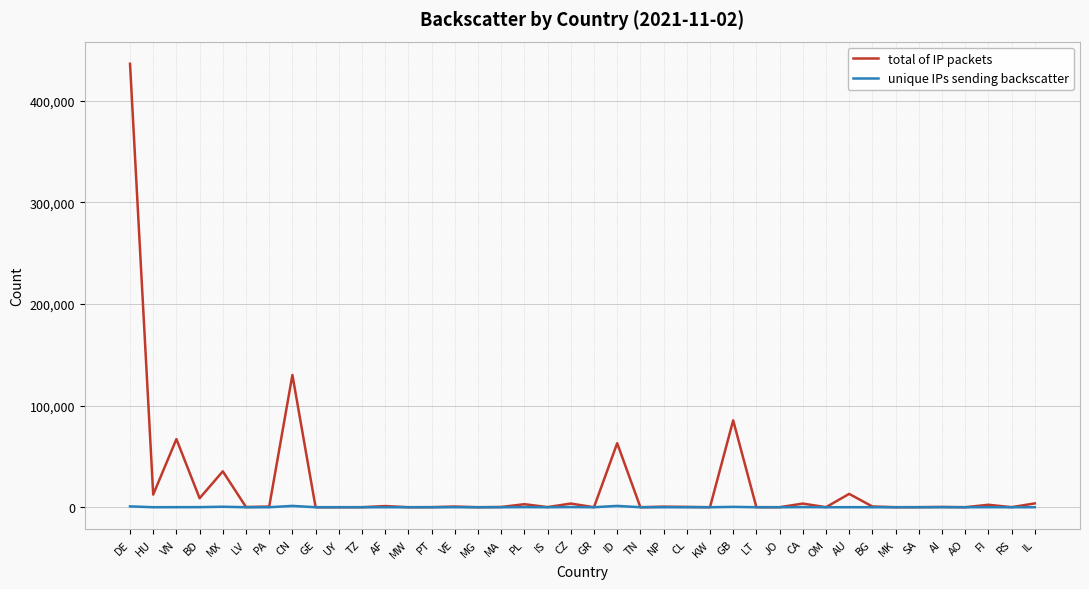

Which series has the largest range (max minus min)?

total of IP packets